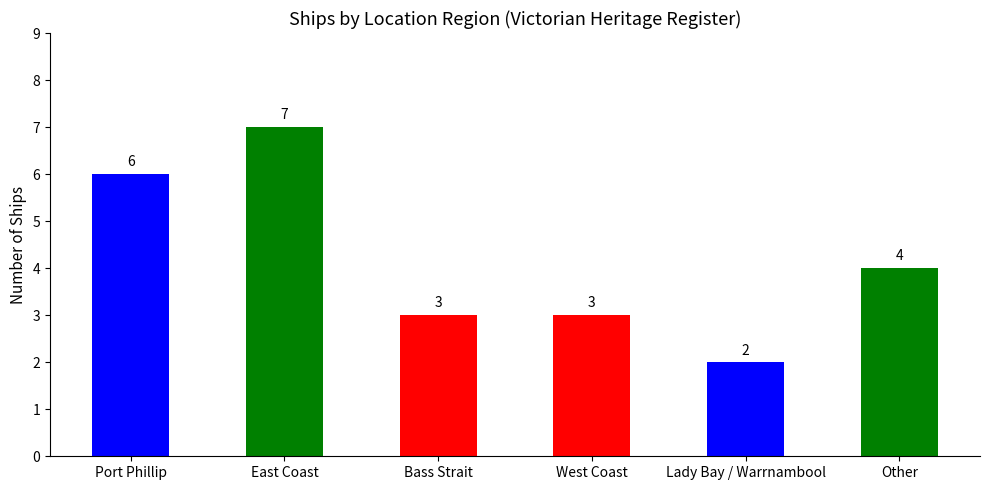

True or false: the data shows 9 at Port Phillip.

False